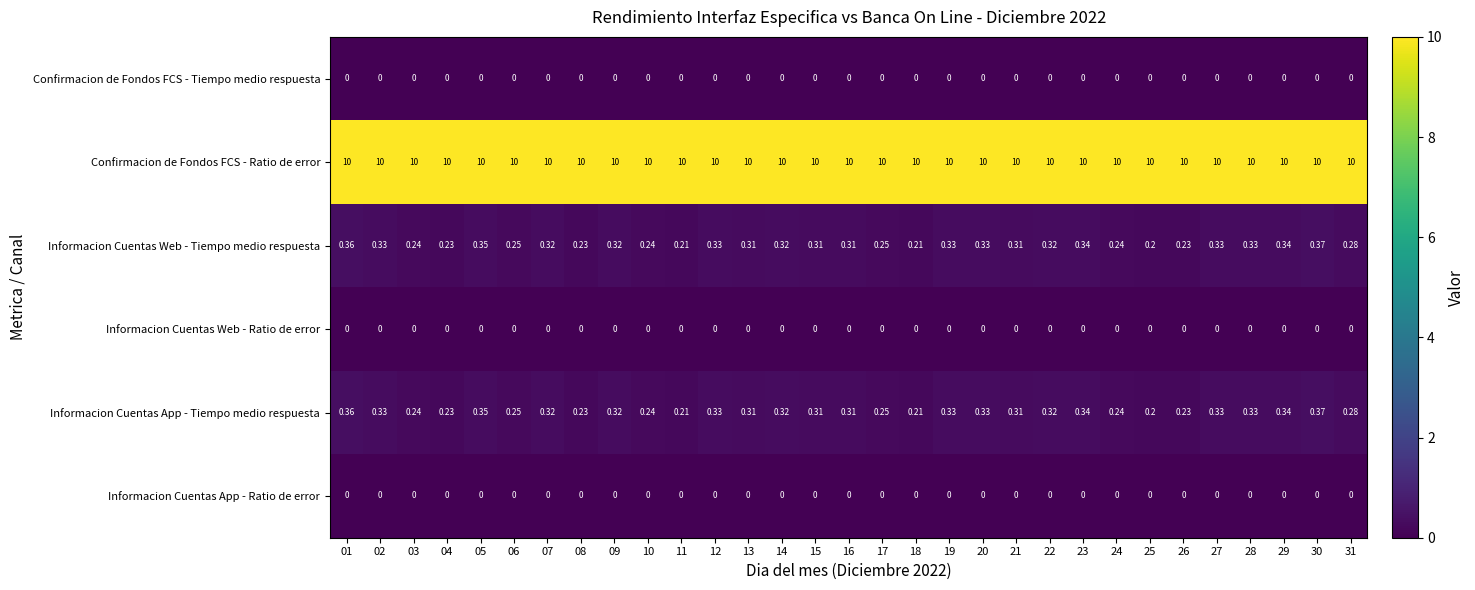

Which series has the largest total across all categories?

Confirmacion de Fondos FCS - Ratio de error